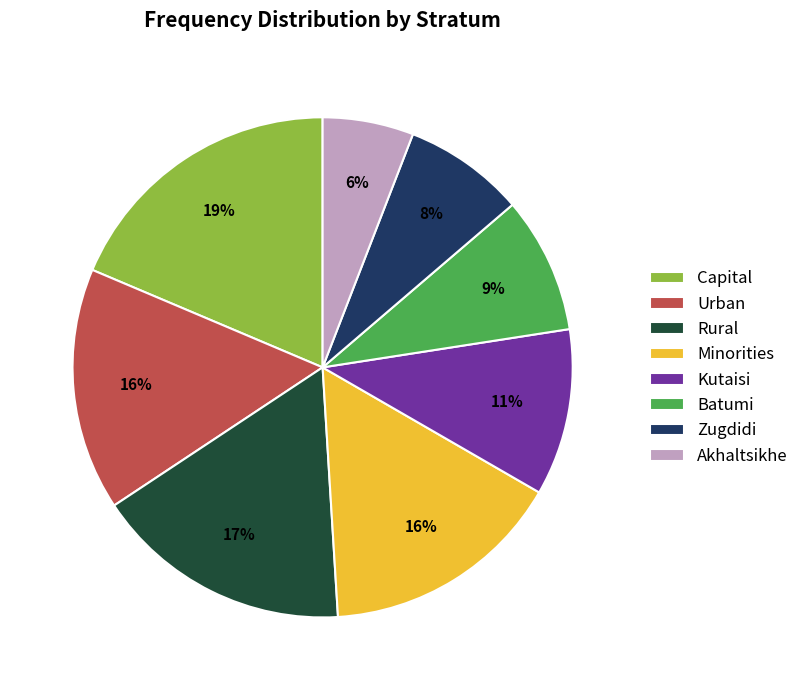

To the nearest percent, what is the combined percentage of Minorities and Akhaltsikhe?

22%